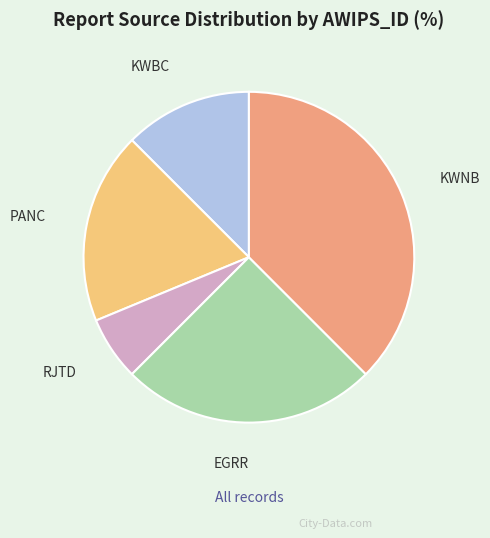

Is it true that KWNB is 44% of the pie?

False